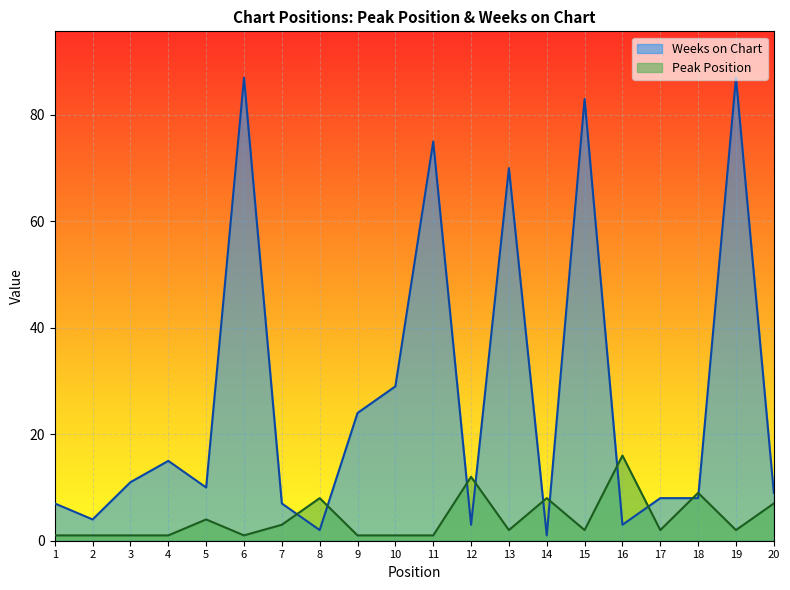

How many interior local valleys does the Peak Position series have?

5